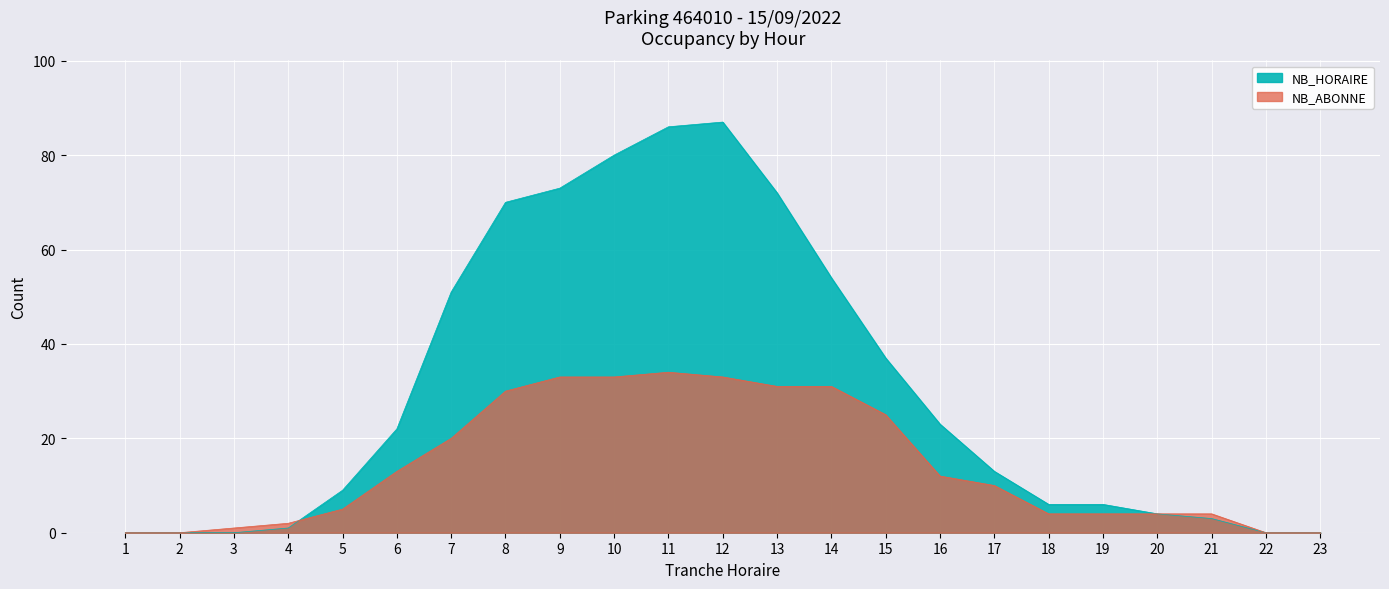

Reading left to right, transcribe all the data shown in this chart.

NB_HORAIRE: 1=0	2=0	3=0	4=1	5=9	6=22	7=51	8=70	9=73	10=80	11=86	12=87	13=72	14=54	15=37	16=23	17=13	18=6	19=6	20=4	21=3	22=0	23=0
NB_ABONNE: 1=0	2=0	3=1	4=2	5=5	6=13	7=20	8=30	9=33	10=33	11=34	12=33	13=31	14=31	15=25	16=12	17=10	18=4	19=4	20=4	21=4	22=0	23=0